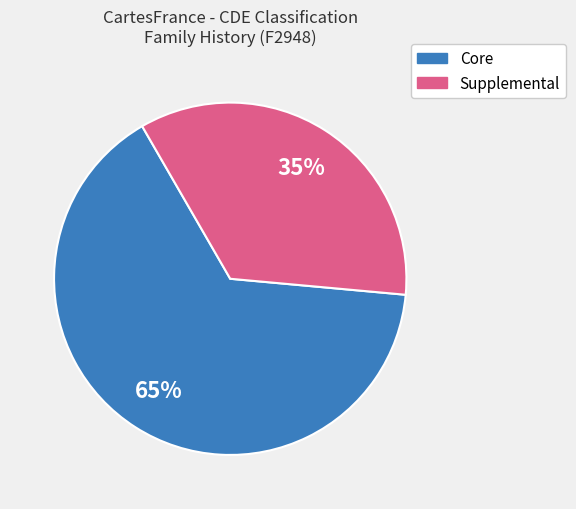

How many slices are in this pie chart?

2